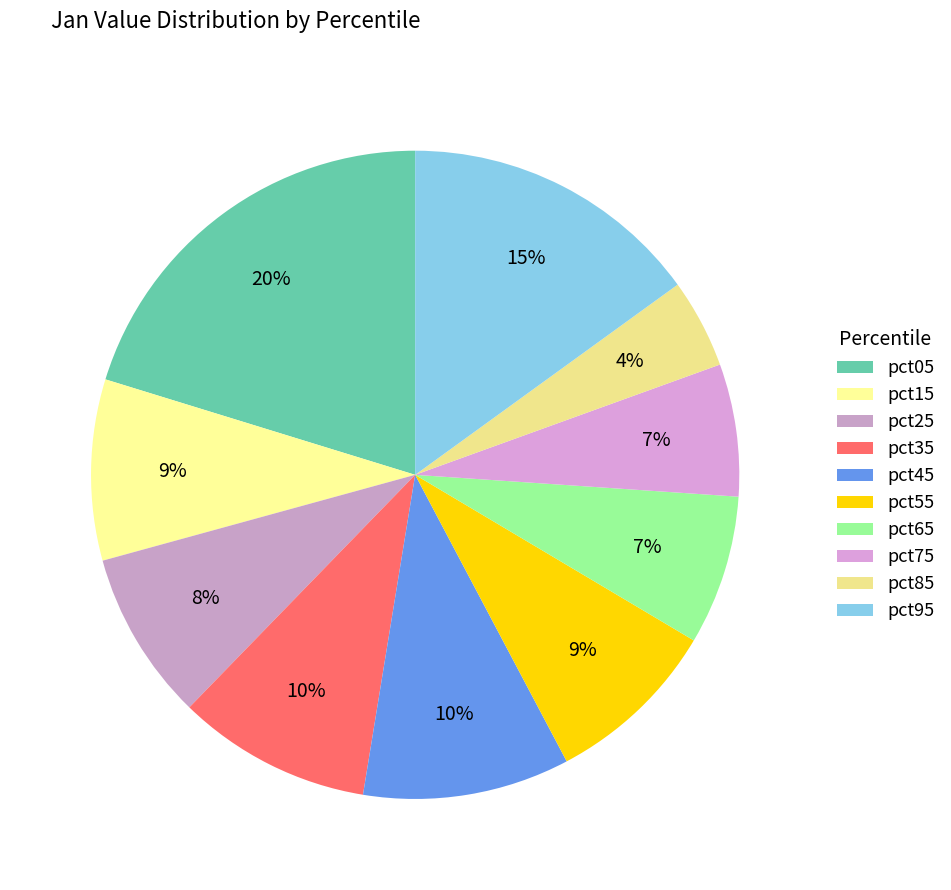

Count the number of slices in the pie.

10